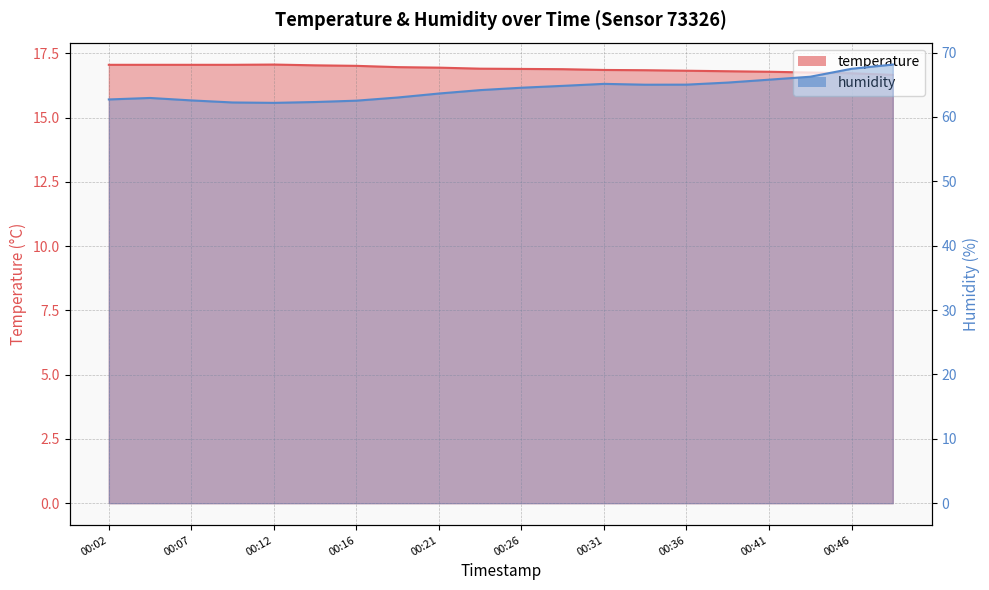

Which series changed the most between 00:04 and 00:21?

humidity